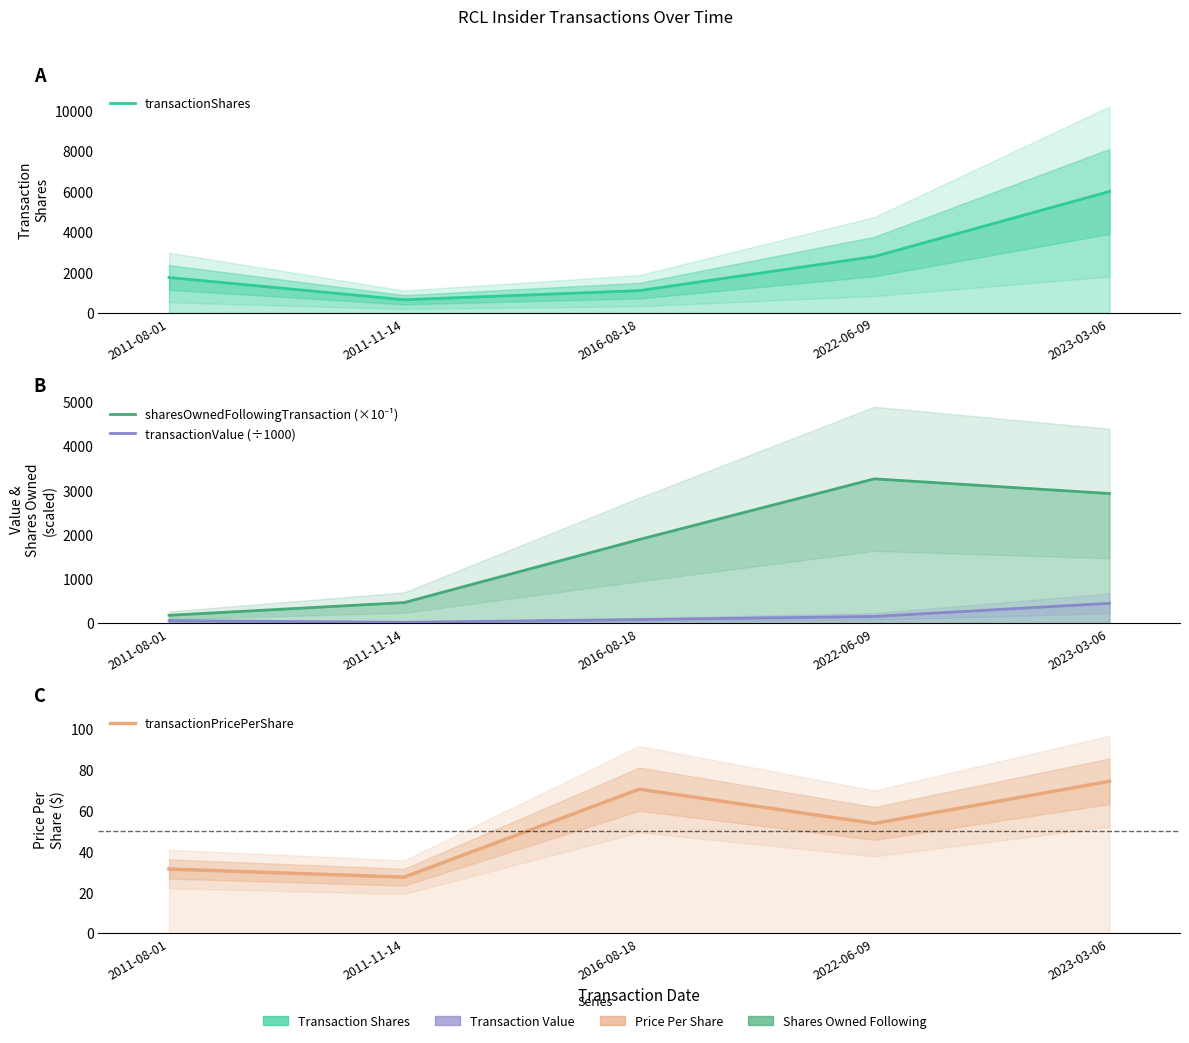

At which category is the sum across all series the highest?

2023-03-06